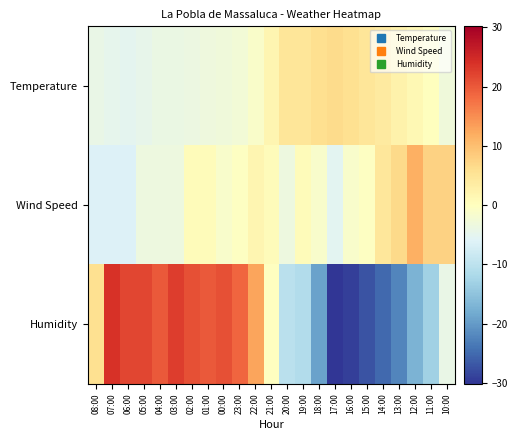

What is the total value across all series at 14:00?

-16.6